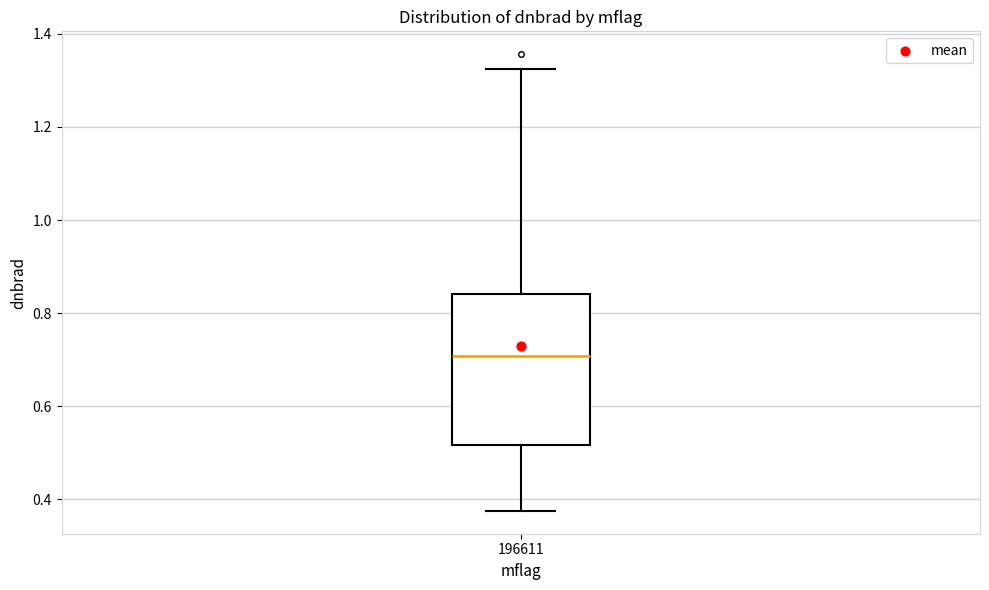

Transcribe this box plot: give where the median line is, the range the box spans, and where the two whiskers end, as read against the y-axis. The values are not printed on the chart, so give them approximately, as read against the axis.

median 0.70, box 0.52 to 0.84, whiskers 0.38 to 1.32